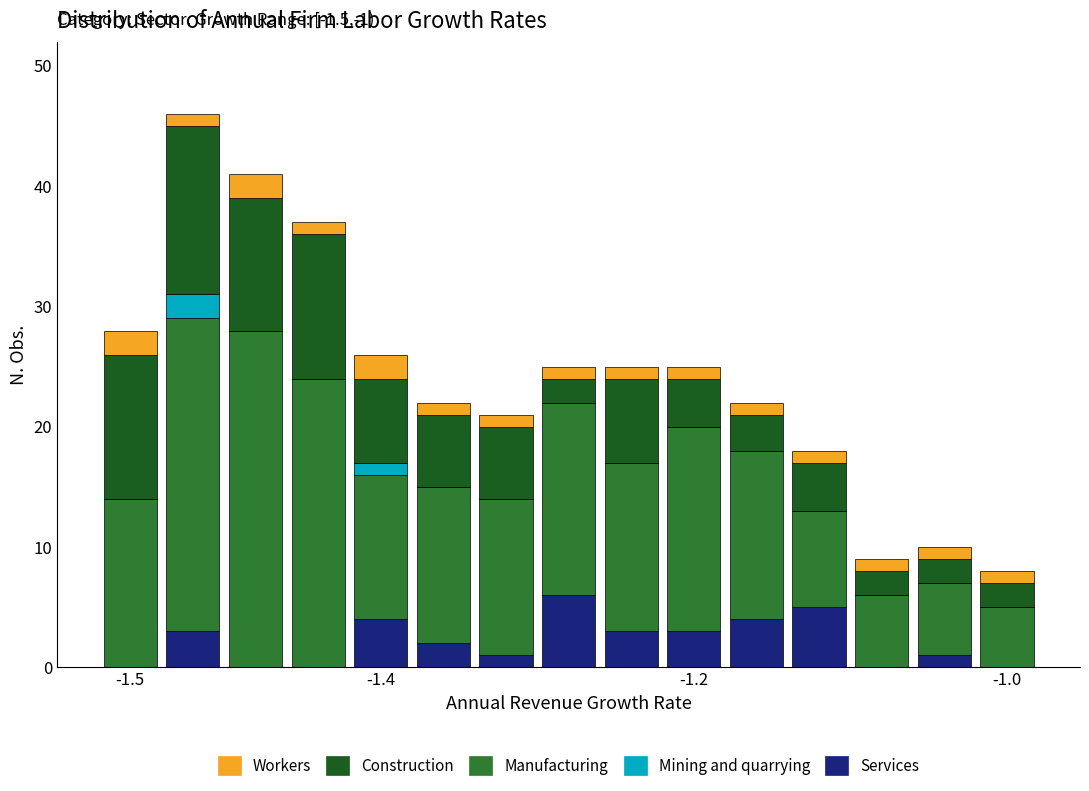

What are all the series names shown in the legend?

Workers, Construction, Manufacturing, Mining and quarrying, Services